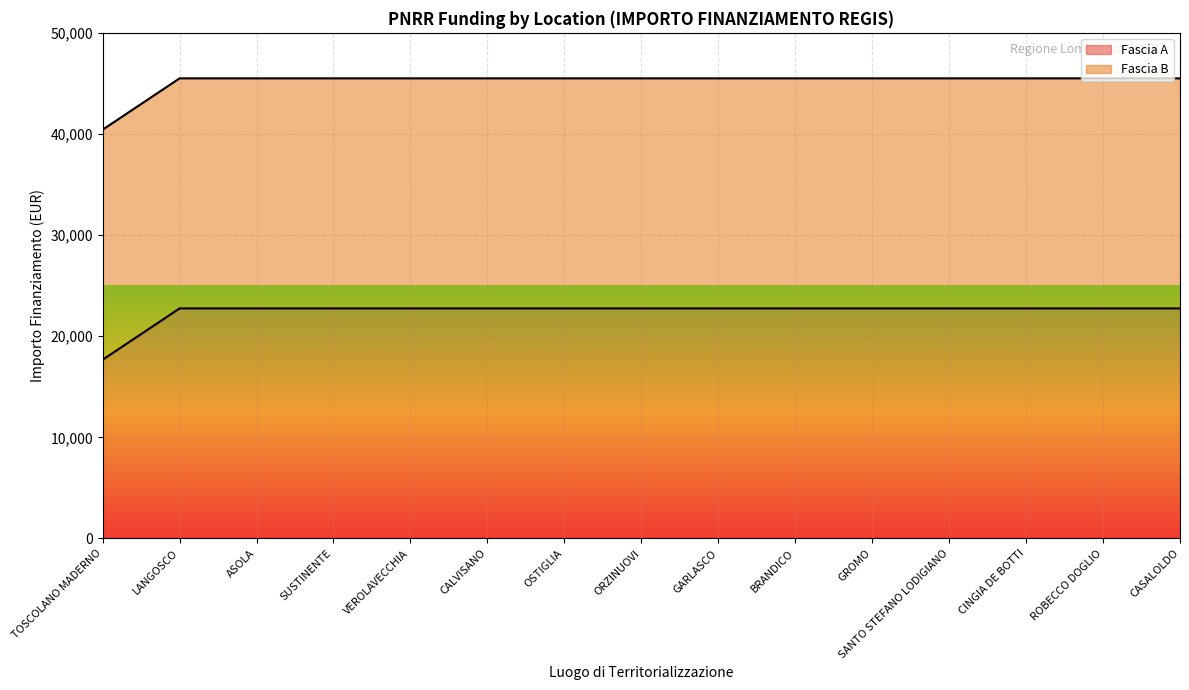

Which has a higher value, CALVISANO or CINGIA DE BOTTI?

CALVISANO